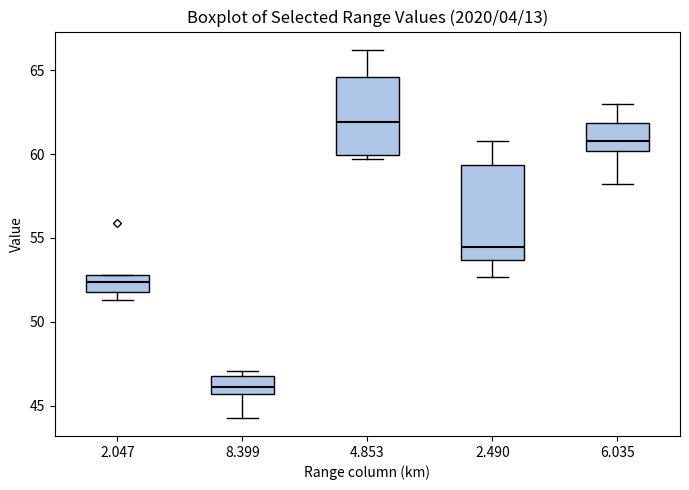

Which box has the lowest median line?

8.399